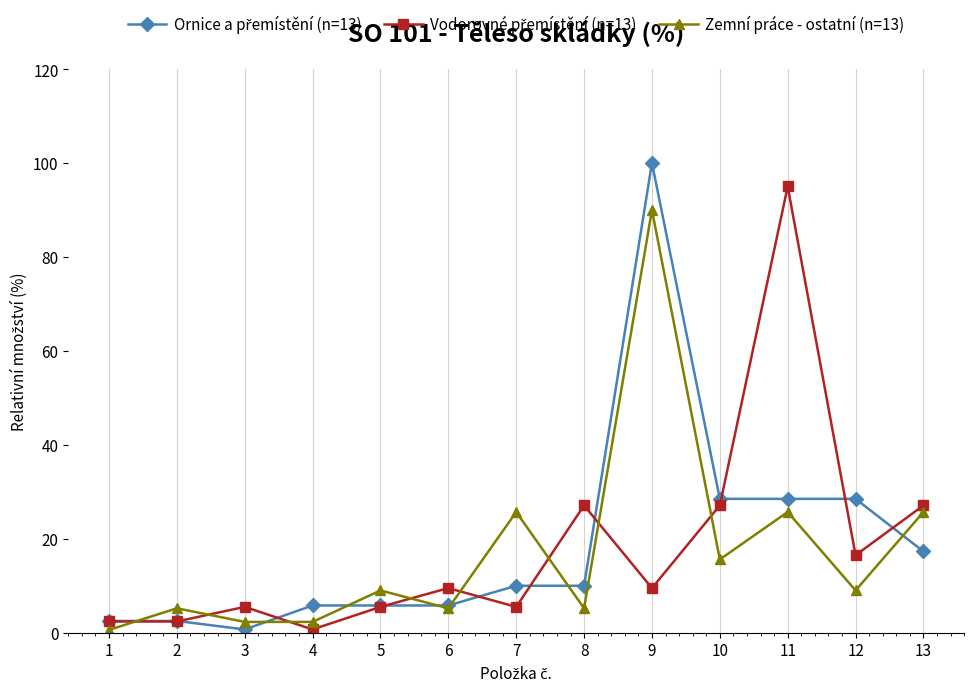

How many lines are shown in the chart?

3